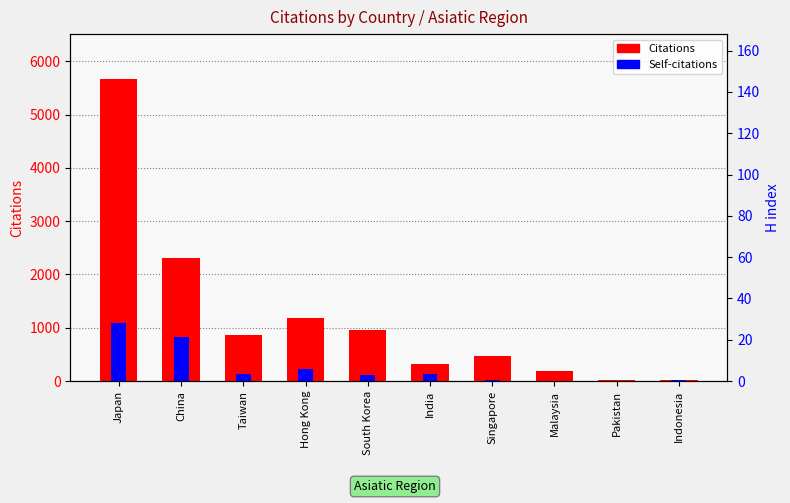

What is the label of the 2nd bar from the right?

Pakistan